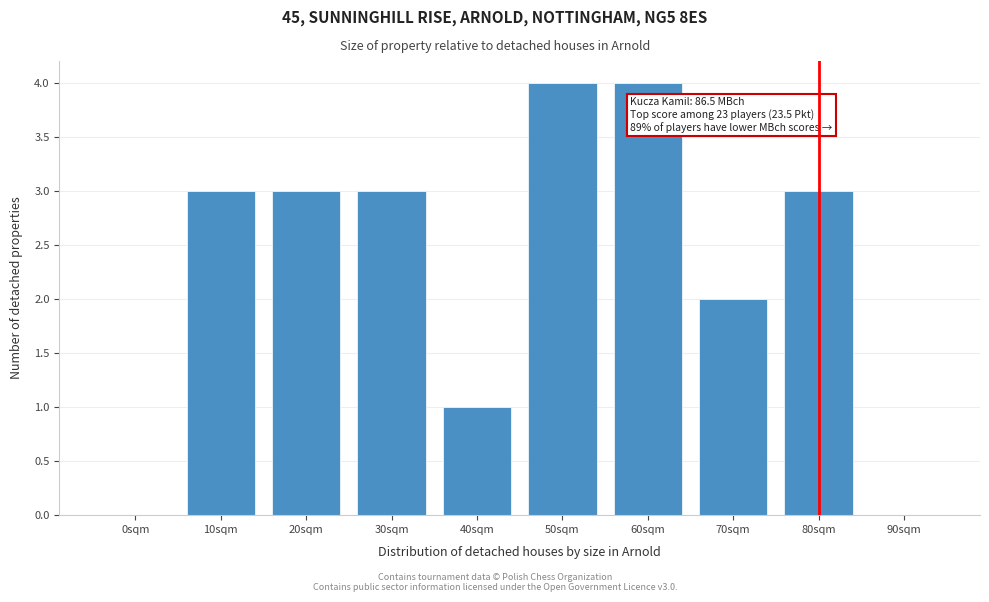

Reading left to right, transcribe all the data shown in this chart.

0sqm=0	10sqm=3	20sqm=3	30sqm=3	40sqm=1	50sqm=4	60sqm=4	70sqm=2	80sqm=3	90sqm=0